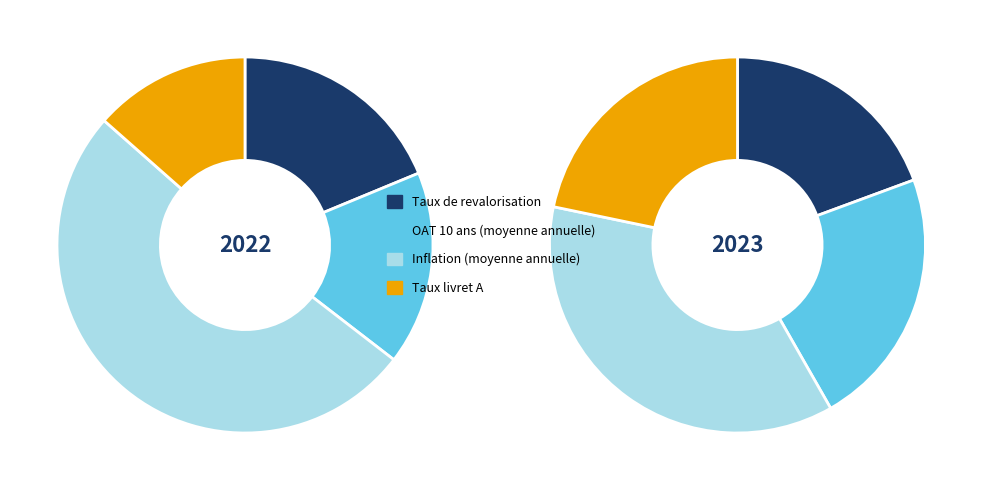

Which series has the widest spread of values?

2022